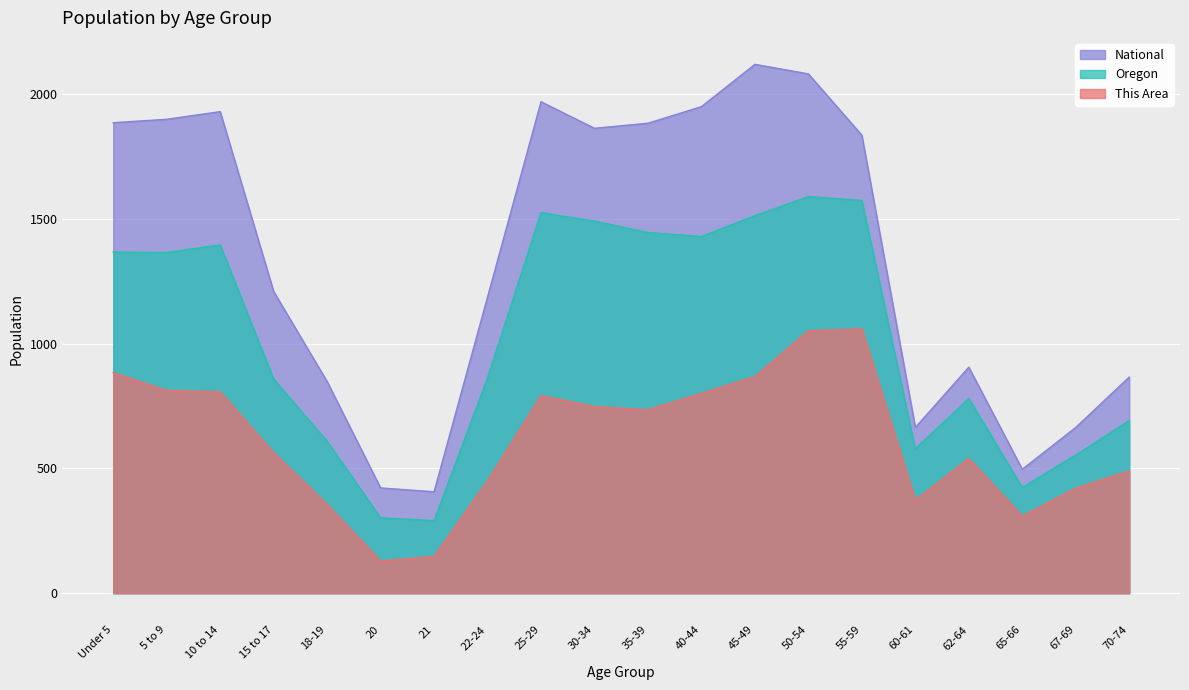

Reading left to right, transcribe all the data shown in this chart.

This Area: 884.0	813.0	807.0	563.0	356.0	129.0	147.0	451.0	792.0	748.0	735.0	801.0	868.0	1052.0	1060.0	373.0	540.0	309.0	421.0	490.0
Oregon: 1367.6	1365.6	1396.3	858.5	608.7	302.0	291.1	863.6	1525.7	1491.6	1445.9	1429.8	1513.3	1590.0	1574.0	578.9	780.6	424.0	553.8	691.9
National: 1885.9	1899.7	1930.4	1209.4	848.2	421.9	406.5	1186.8	1970.0	1863.6	1883.9	1950.3	2120.0	2081.7	1835.8	664.1	906.0	496.6	664.3	866.2